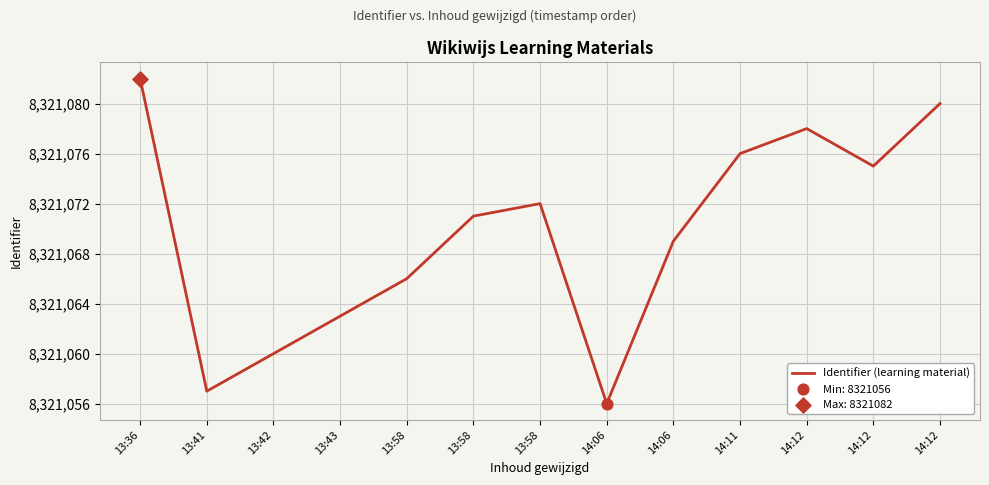

What is the change in value from 13:58 to 14:06?

+3